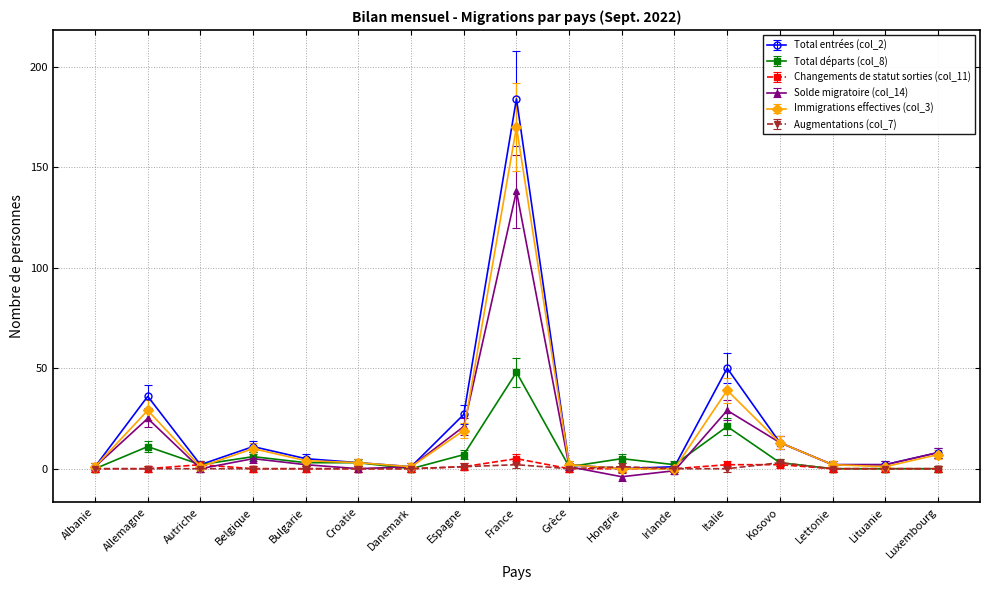

Is this an area chart (filled region under the line)?

No